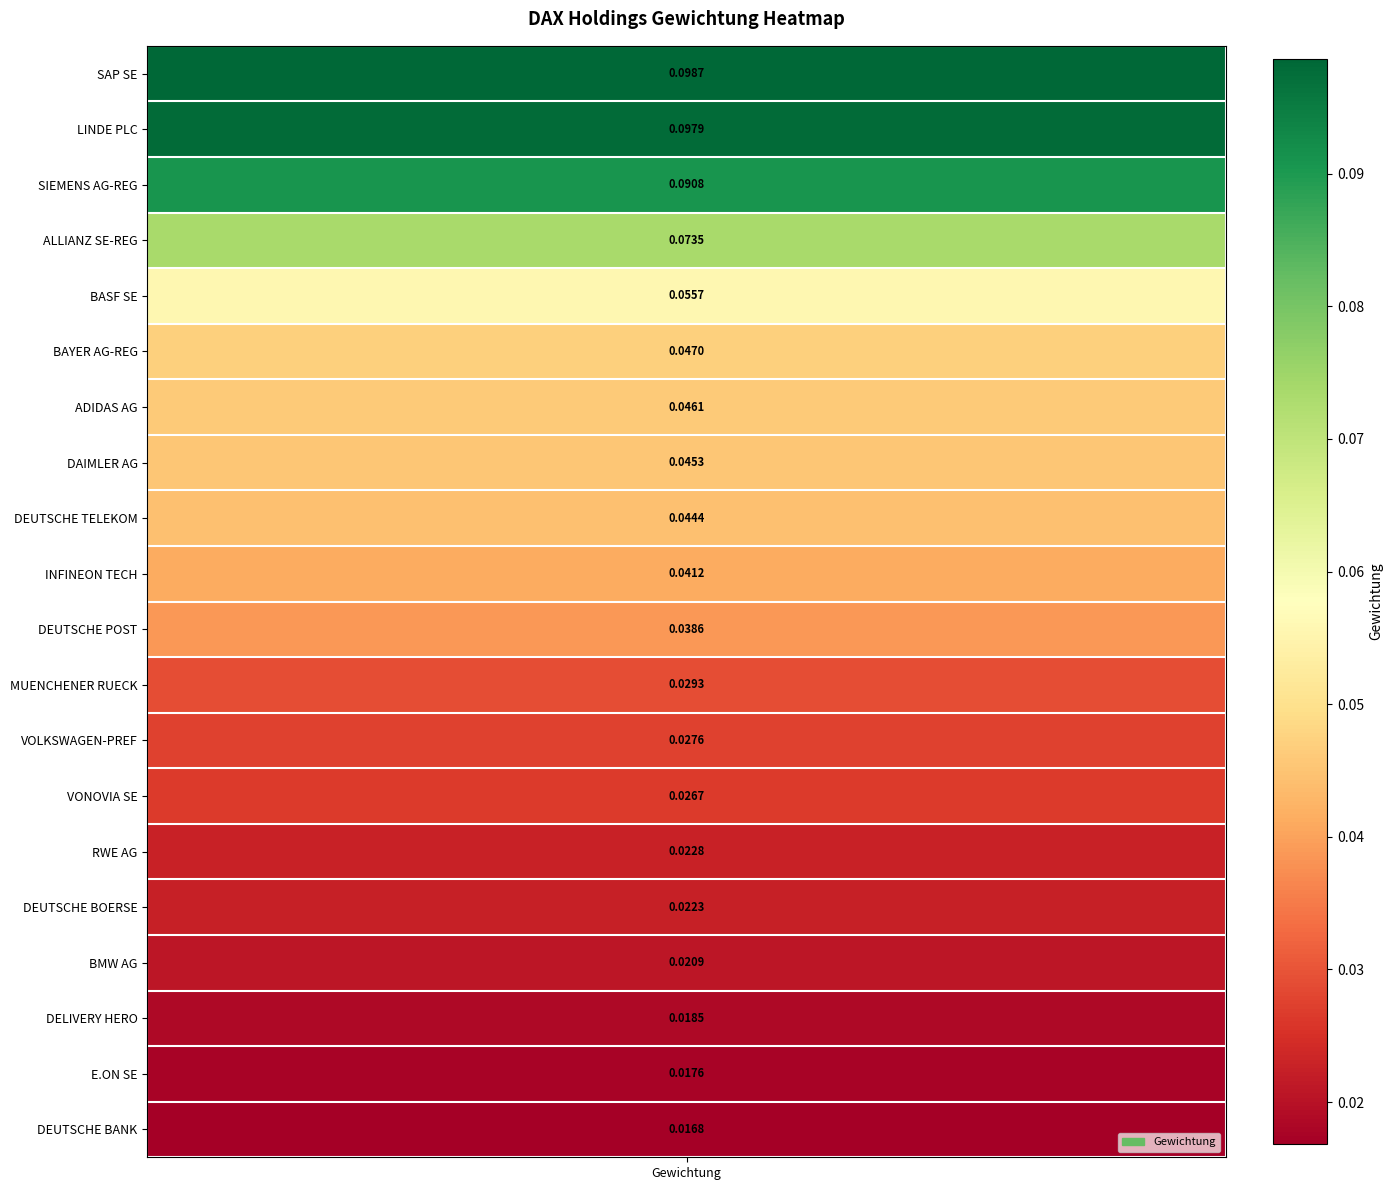

Reading left to right, transcribe all the data shown in this chart.

0.1	0.1	0.1	0.1	0.1	0.0	0.0	0.0	0.0	0.0	0.0	0.0	0.0	0.0	0.0	0.0	0.0	0.0	0.0	0.0